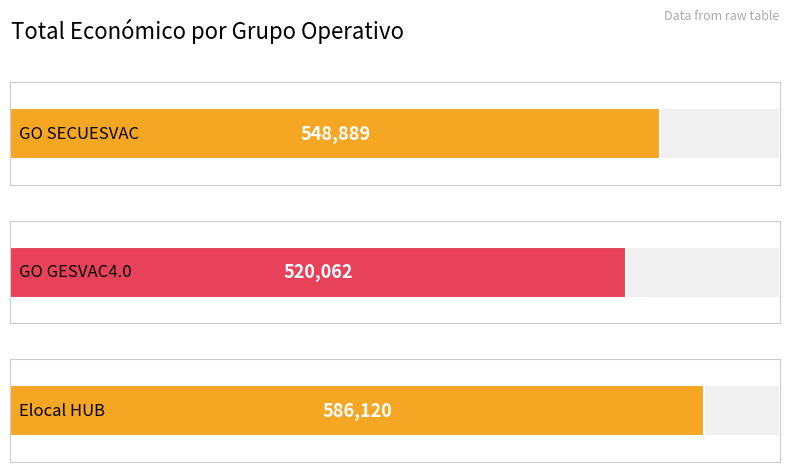

Which label corresponds to the largest value in the chart?

Elocal HUB